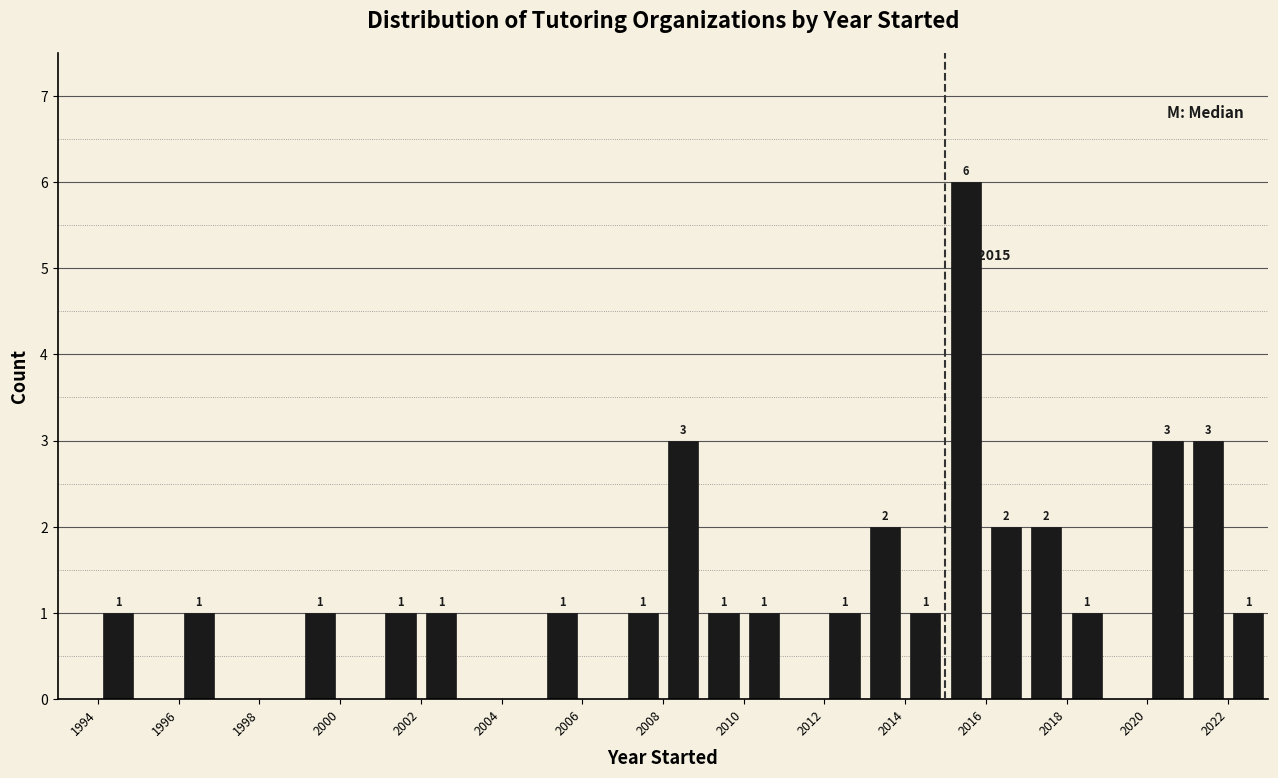

Which range on the x-axis has the tallest bar?

2015 to 2016